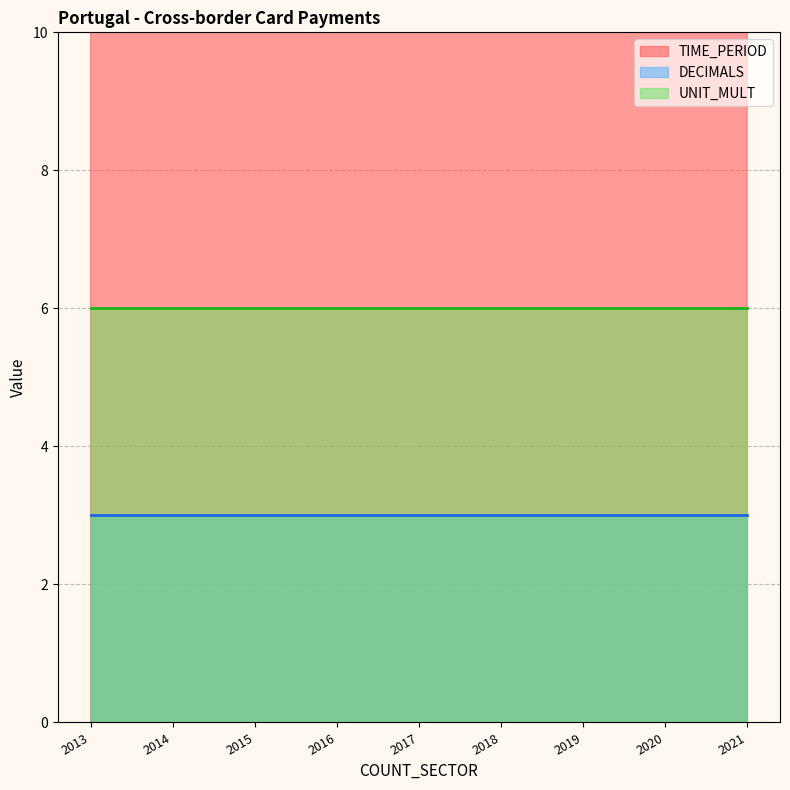

Does the chart have visible grid lines?

Yes